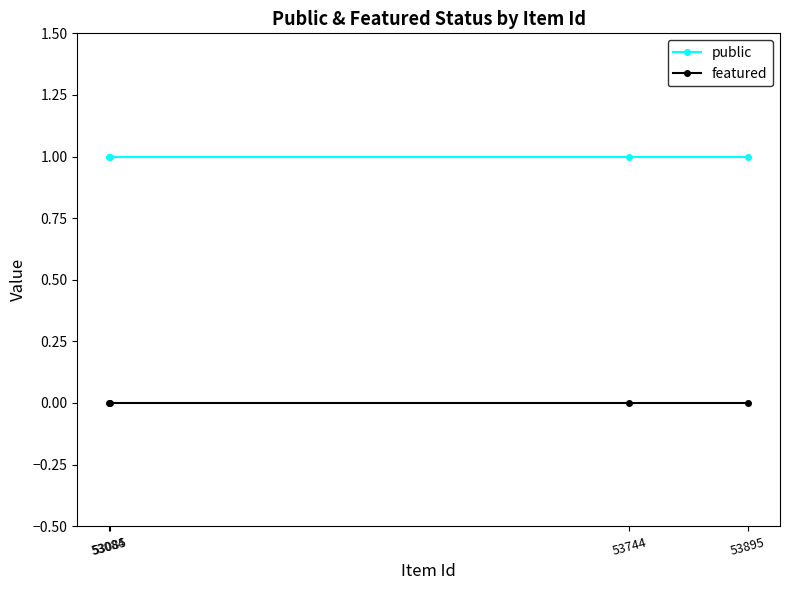

Rank the series by their average value, from lowest to highest.

featured, public